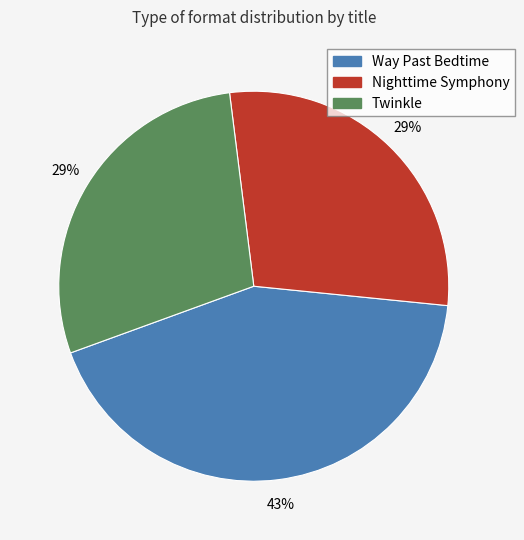

How many slices are in this pie chart?

3